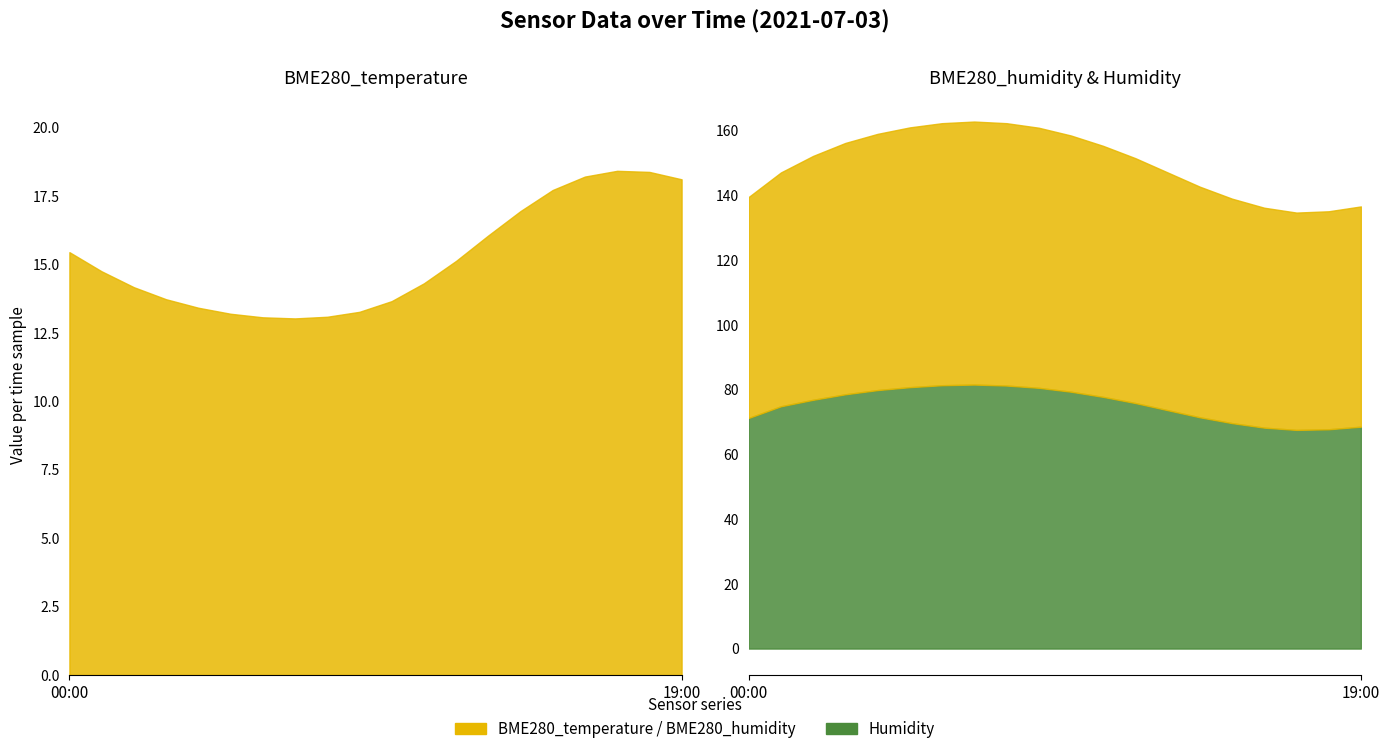

Where does the BME280_temperature series first go above 14?

00:00